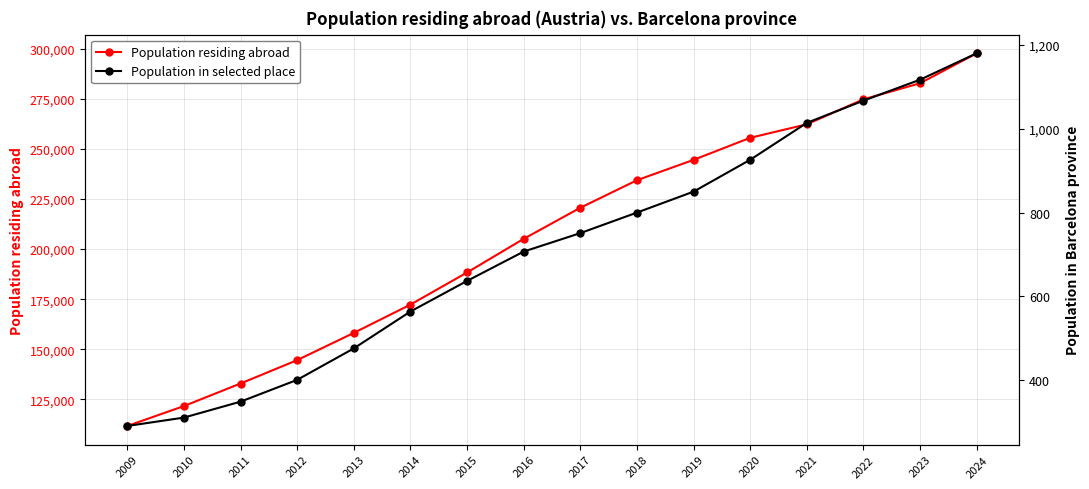

What are all the series names shown in the legend?

Population residing abroad, Population in selected place